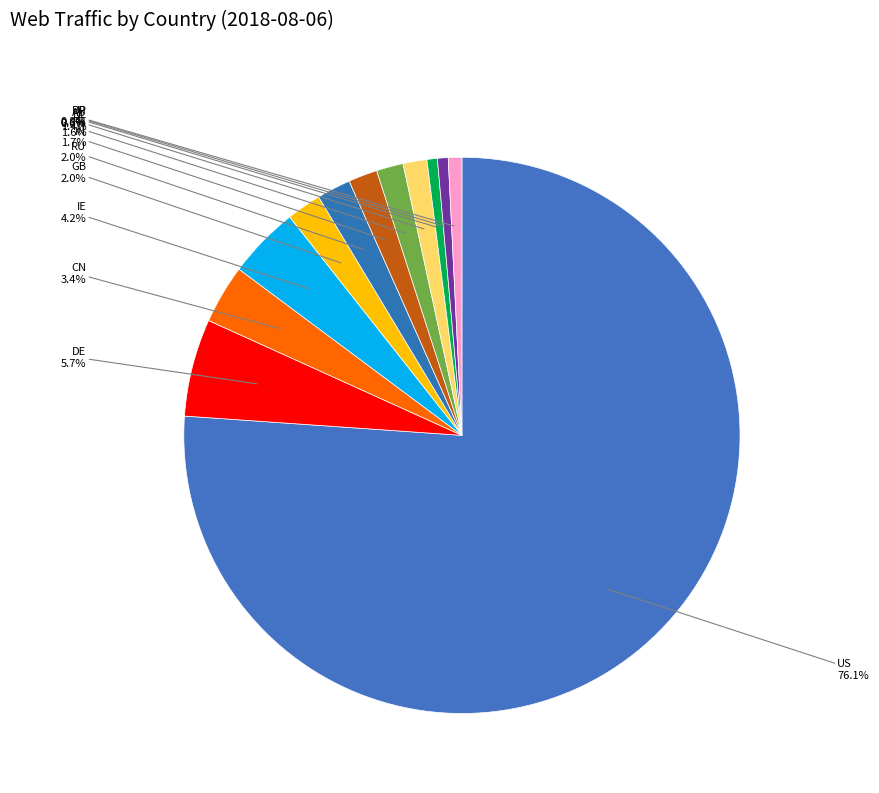

Which category has the biggest portion of the pie?

US